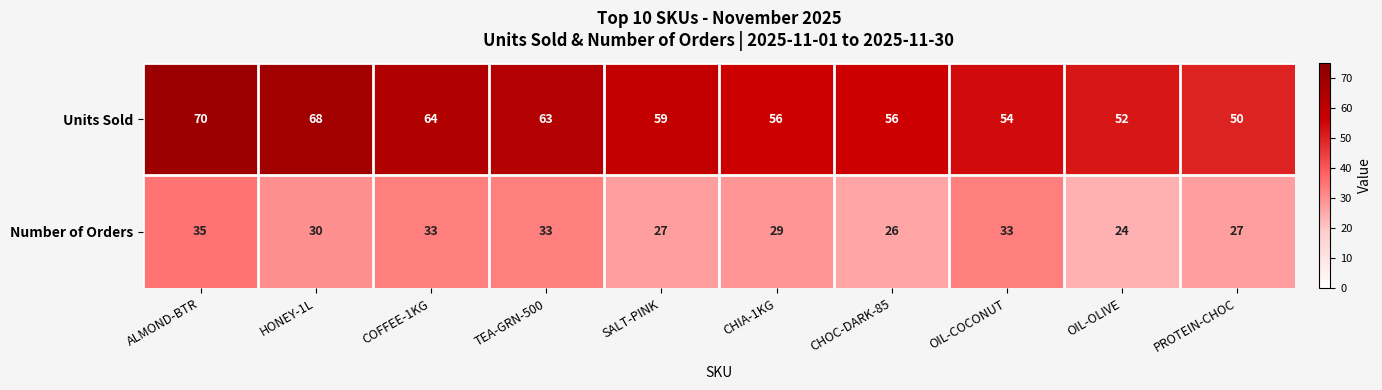

Between COFFEE-1KG and TEA-GRN-500, which series saw the biggest shift?

Units Sold